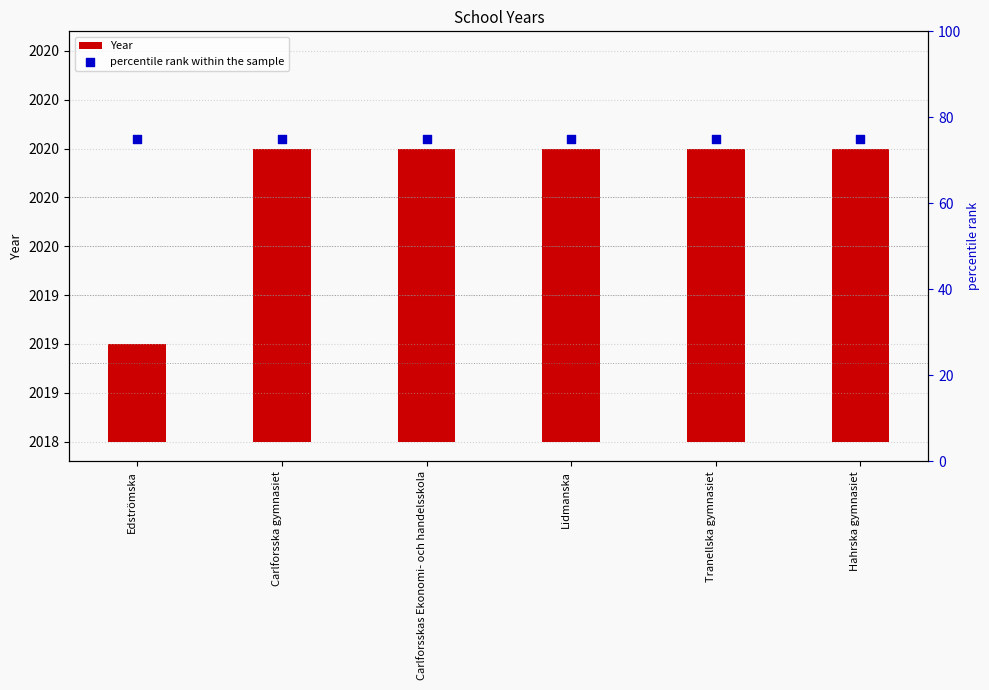

Which series reaches the maximum Y coordinate?

percentile rank within the sample